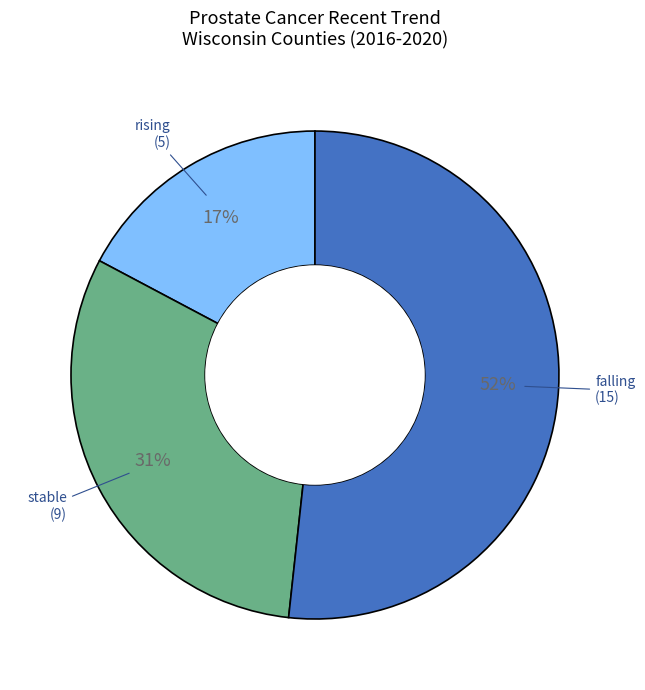

Which slice is the smallest?

rising